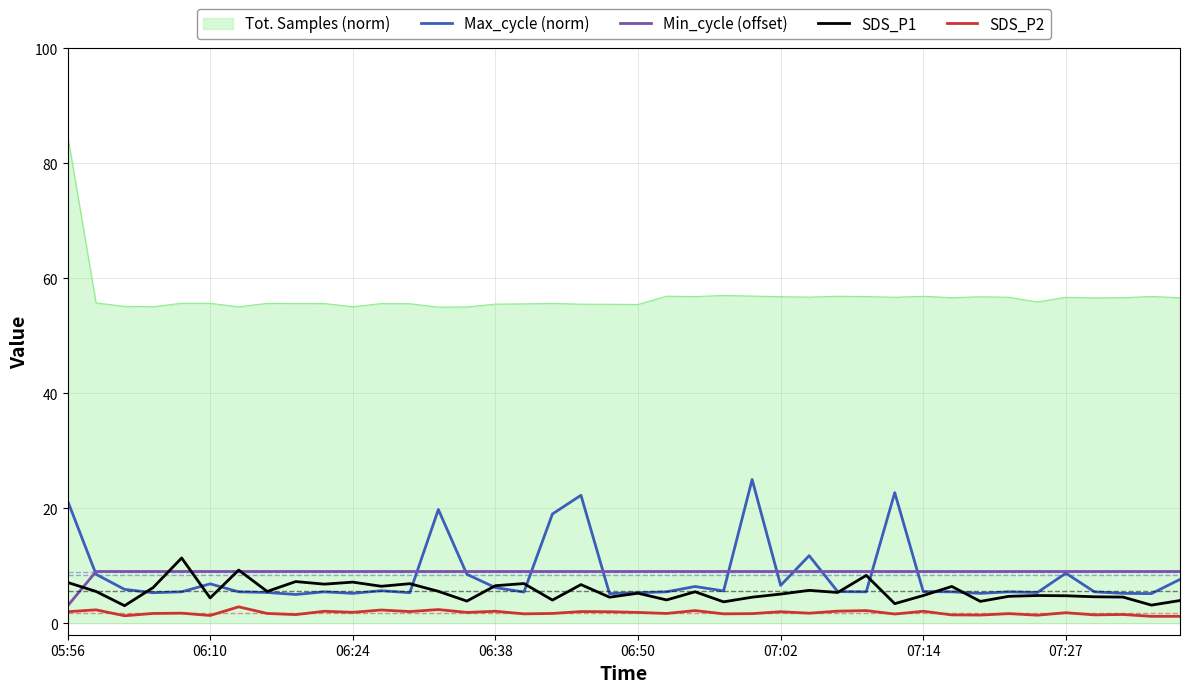

True or false: SDS_P1 and Tot. Samples (norm) cross at least once.

False